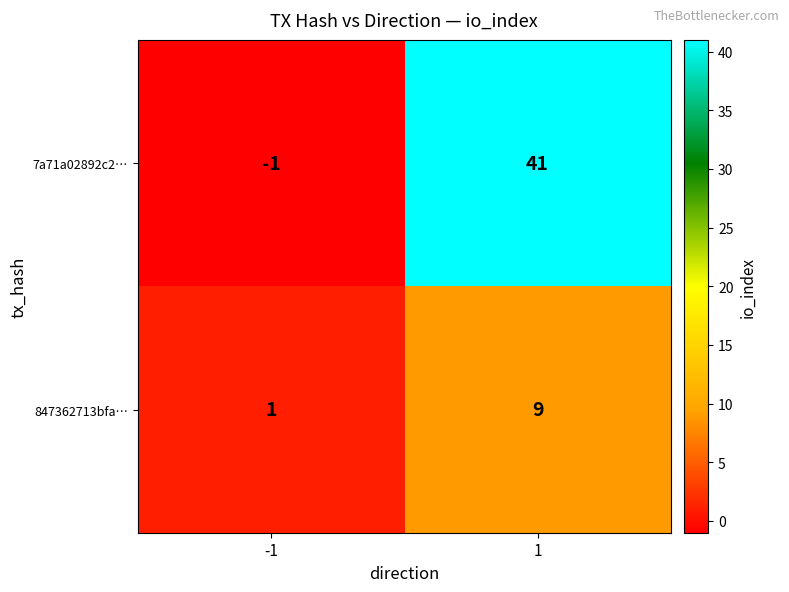

Reading right to left, extract all data points from this chart.

7a71a02892c2…: 1=41	-1=-1
847362713bfa…: 1=9	-1=1